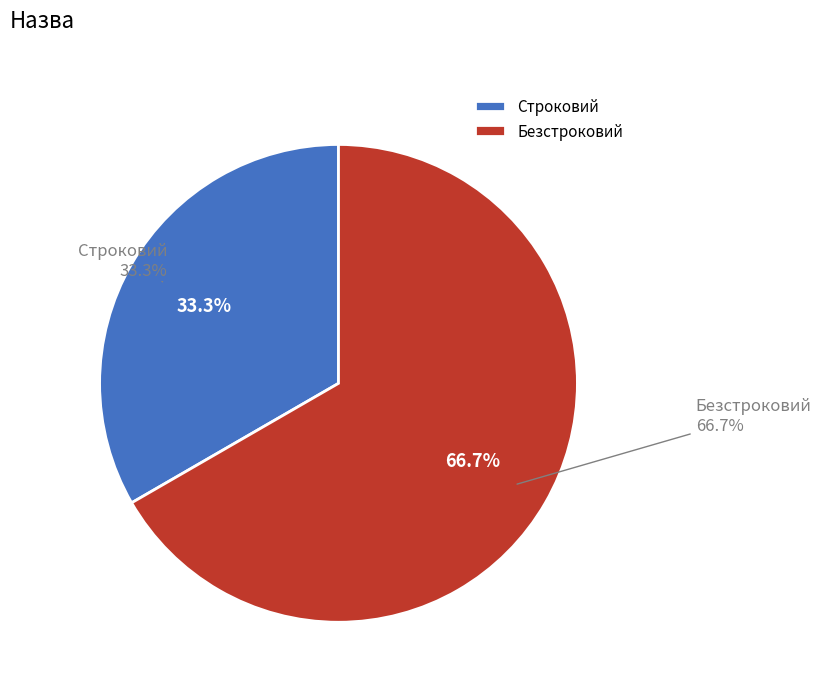

Is it true that Безстроковий is 78% of the pie?

False